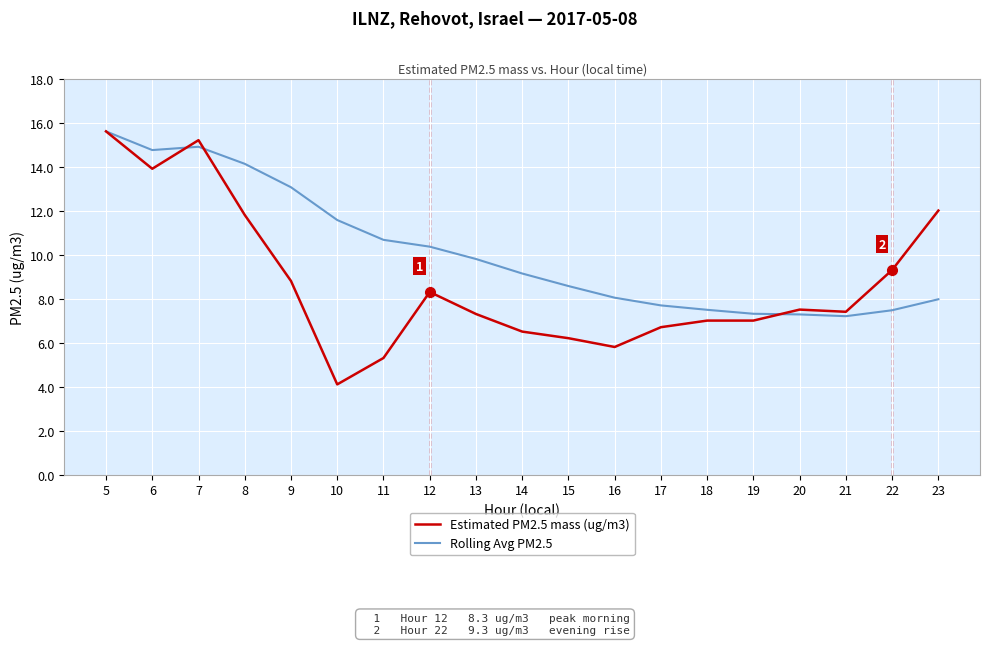

Which series has the widest spread of values?

Estimated PM2.5 mass (ug/m3)